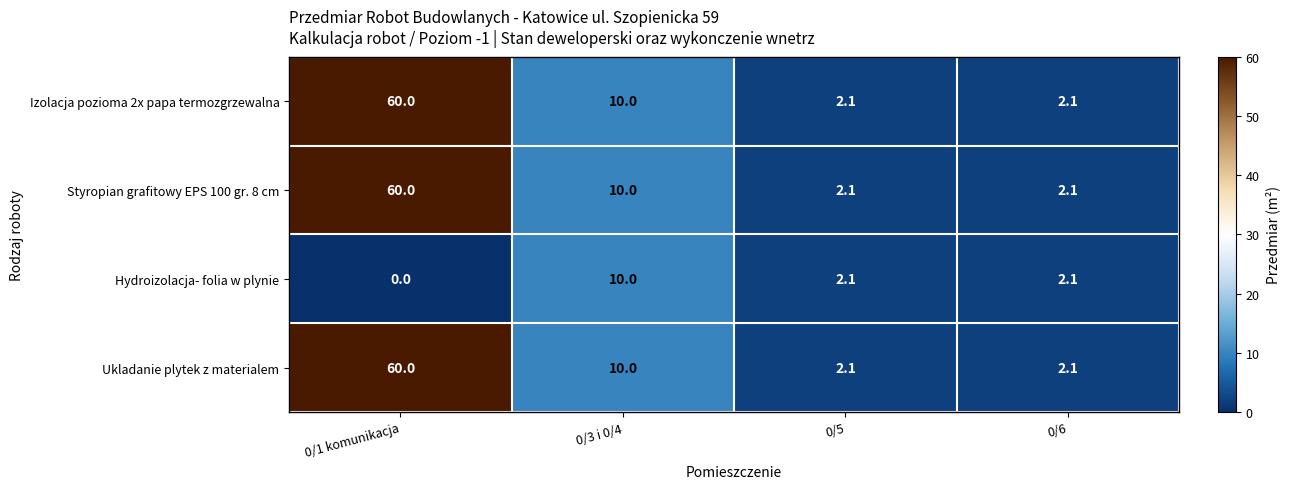

The Styropian grafitowy EPS 100 gr. 8 cm series shows 60.0 at 0/1 komunikacja. True or false?

True